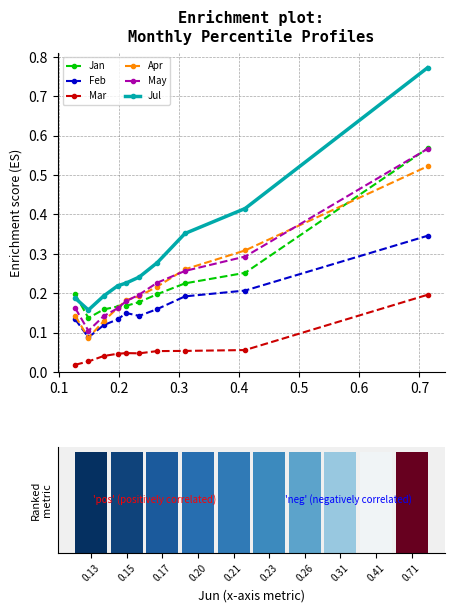

What is the highest value of the Mar series?

0.2